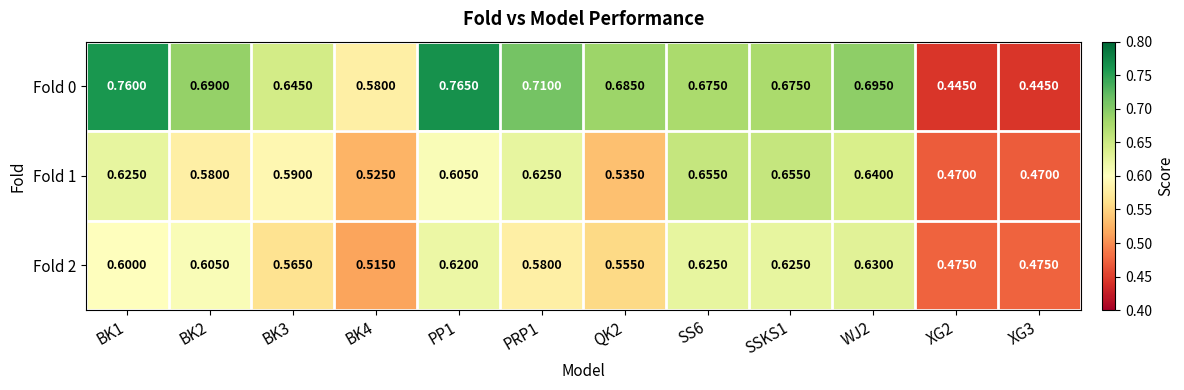

At how many categories does at least one series exceed 0?

12